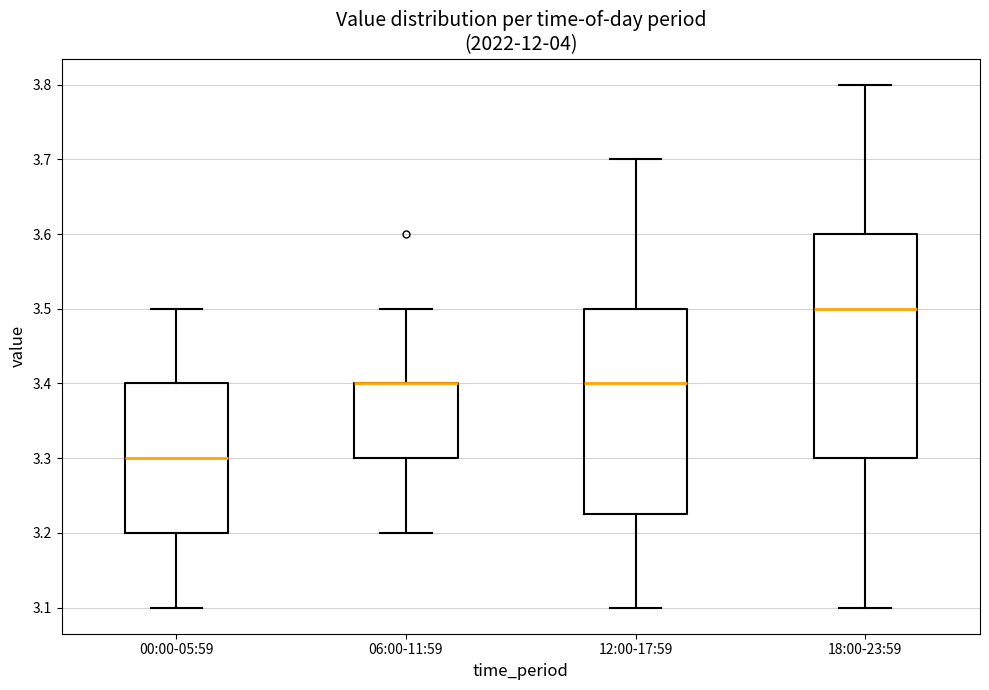

Comparing the boxes themselves (not the whiskers), which one is the tallest?

18:00-23:59